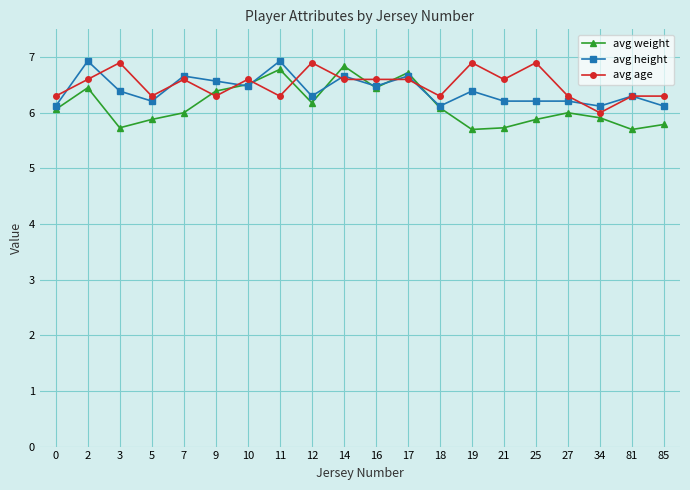

What is the value of the avg age point at the 3rd from the left?

6.9